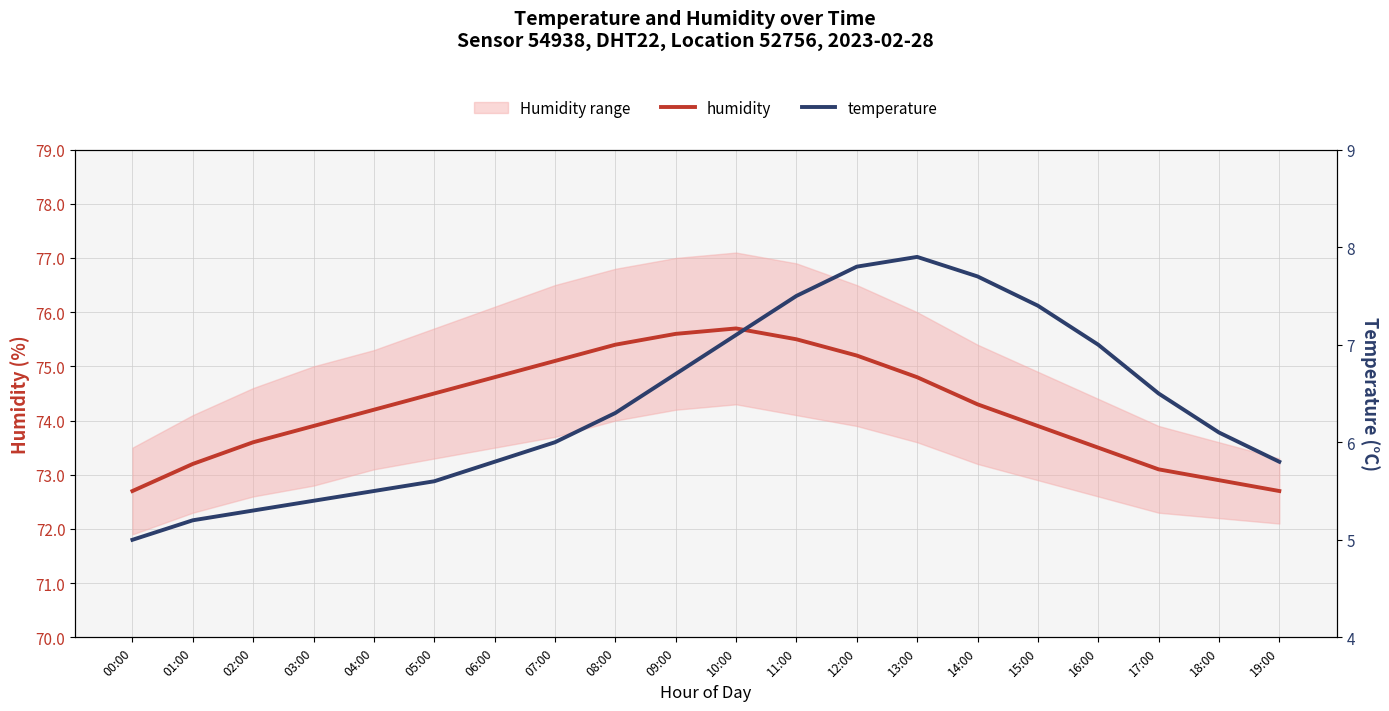

Rank the categories by temperature value from highest to lowest.

13:00, 12:00, 14:00, 11:00, 15:00, 10:00, 16:00, 09:00, 17:00, 08:00, 18:00, 07:00, 06:00, 19:00, 05:00, 04:00, 03:00, 02:00, 01:00, 00:00